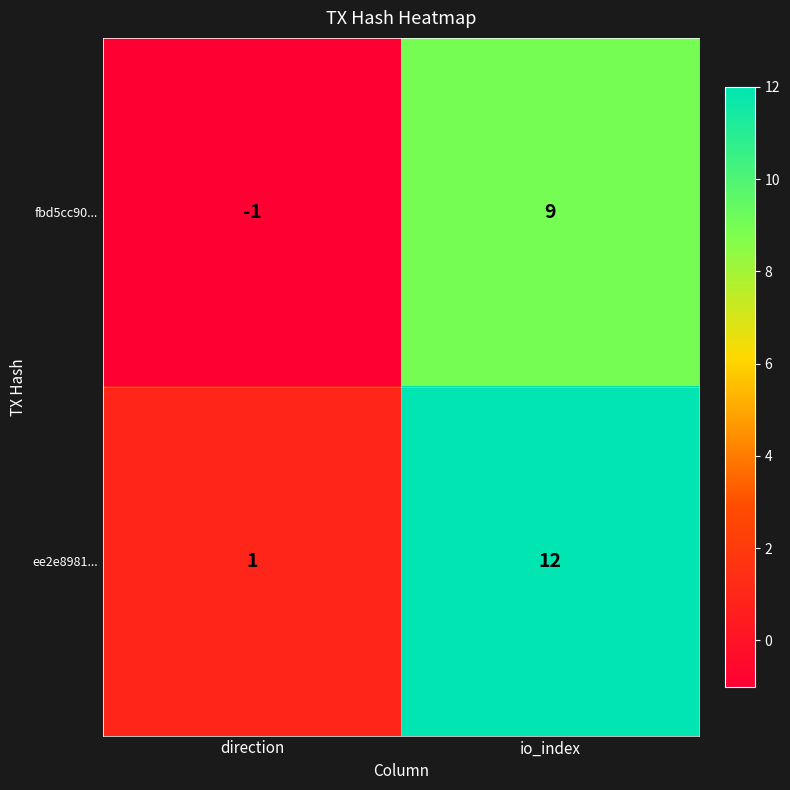

At how many categories does at least one series exceed 2?

1